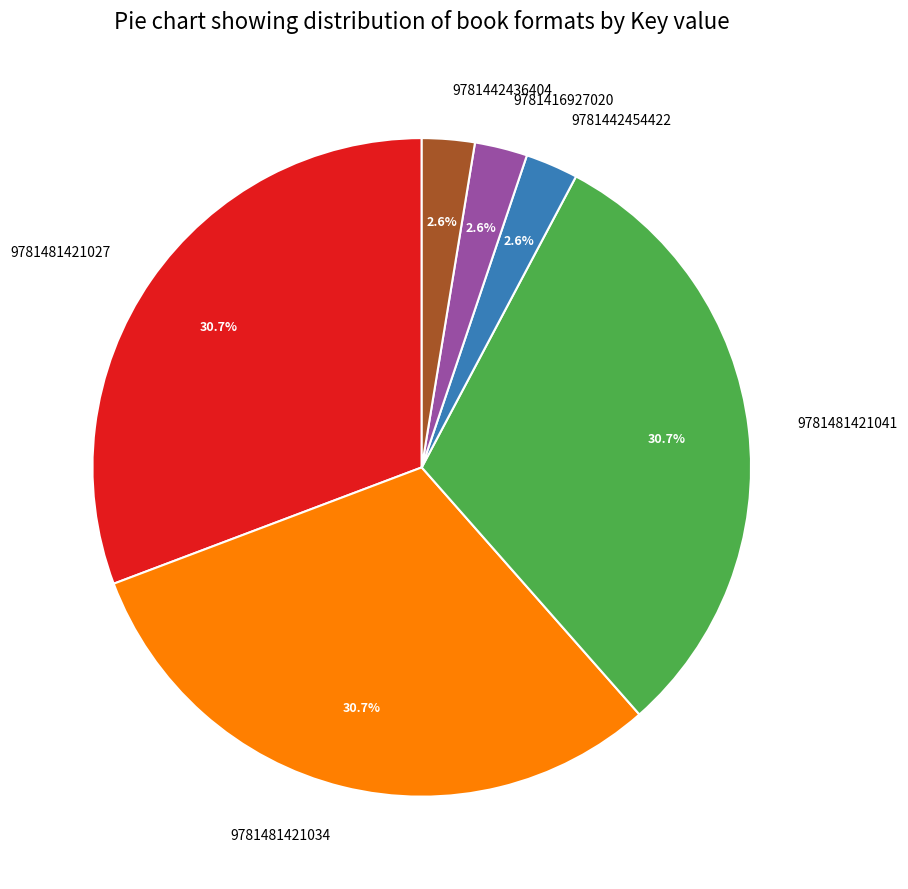

Does 9781481421027 represent more than half of the total?

No